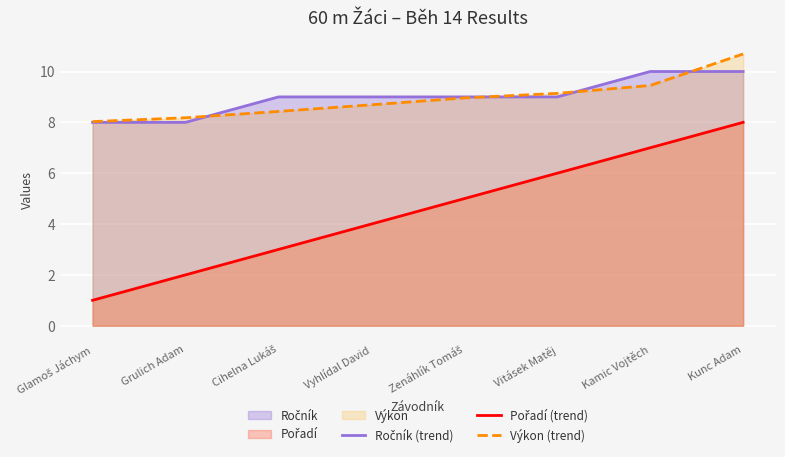

What is the maximum value for Pořadí (trend)?

8.0